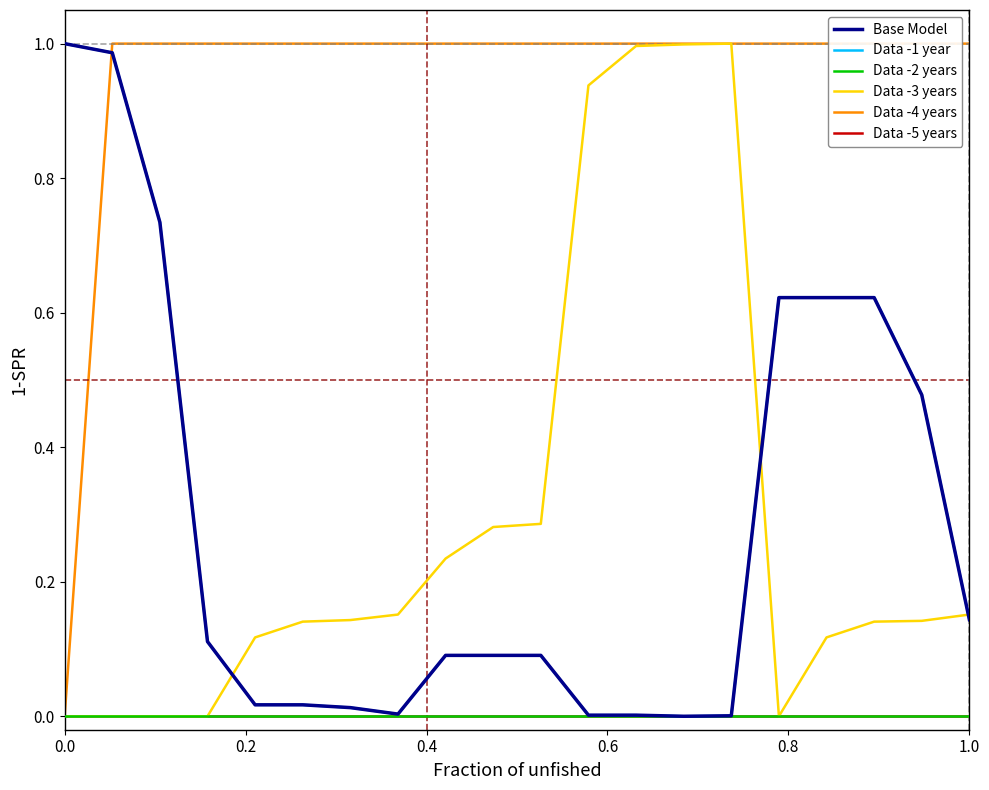

Is the value of Base Model at 0.2 greater than the value of Data -1 year at 18?

Yes